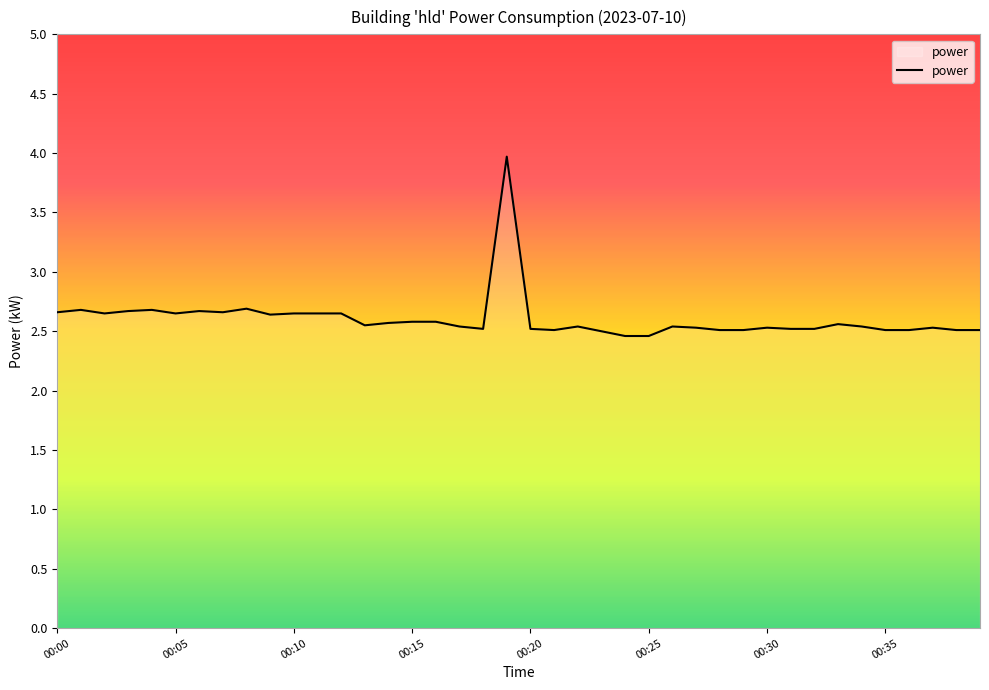

What is the sum of all values?

104.2